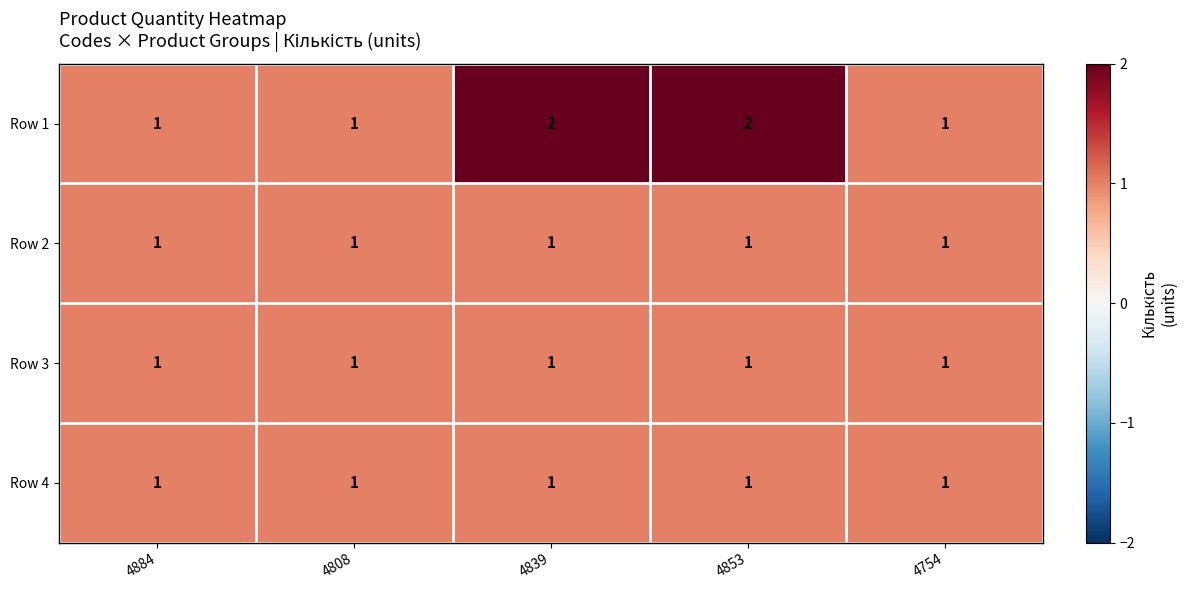

Reading left to right, transcribe all the data shown in this chart.

Row 1: 4884=1	4808=1	4839=2	4853=2	4754=1
Row 2: 4884=1	4808=1	4839=1	4853=1	4754=1
Row 3: 4884=1	4808=1	4839=1	4853=1	4754=1
Row 4: 4884=1	4808=1	4839=1	4853=1	4754=1